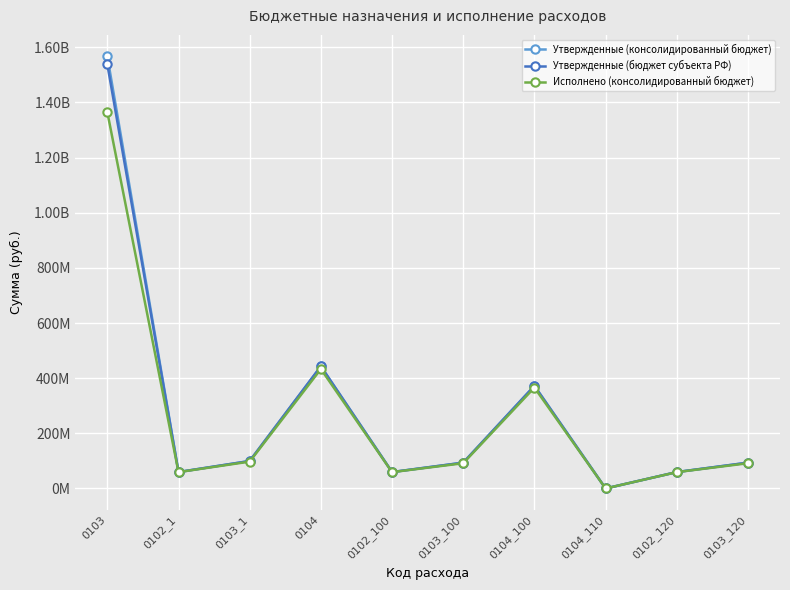

Does the chart have visible grid lines?

Yes